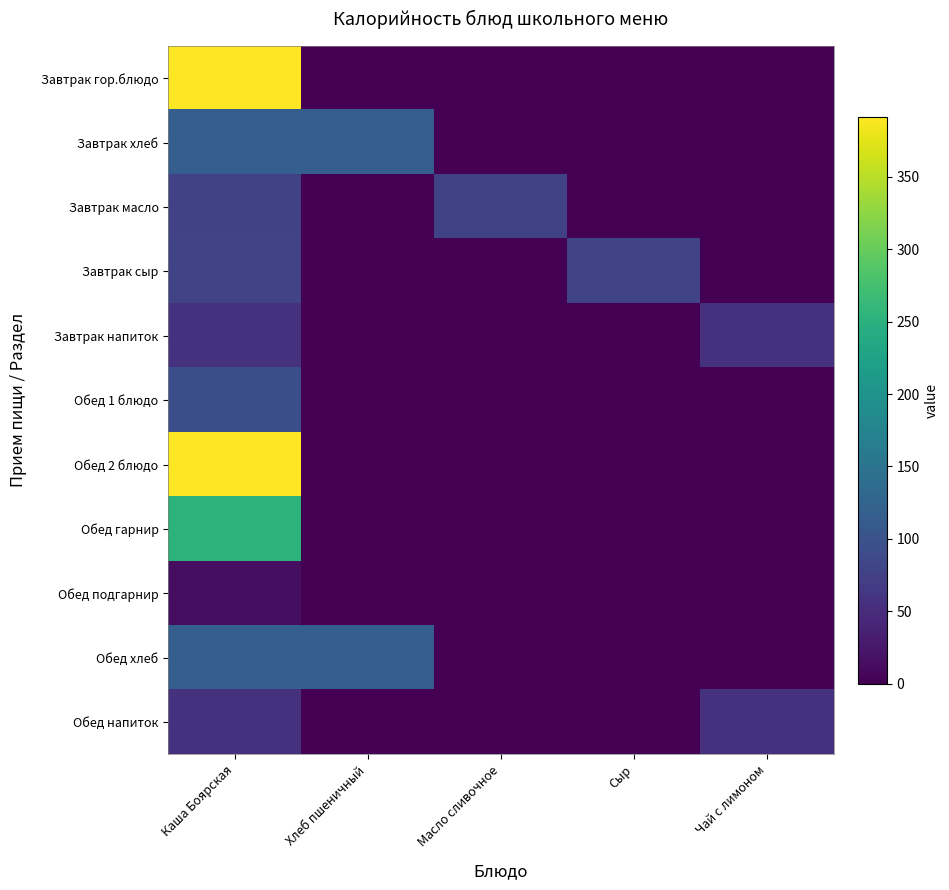

Reading left to right, extract all data points from this chart.

Завтрак гор.блюдо: Каша Боярская=391.5	Хлеб пшеничный=0.0	Масло сливочное=0.0	Сыр=0.0	Чай с лимоном=0.0
Завтрак хлеб: Каша Боярская=117.0	Хлеб пшеничный=117.0	Масло сливочное=0.0	Сыр=0.0	Чай с лимоном=0.0
Завтрак масло: Каша Боярская=77.0	Хлеб пшеничный=0.0	Масло сливочное=77.0	Сыр=0.0	Чай с лимоном=0.0
Завтрак сыр: Каша Боярская=80.0	Хлеб пшеничный=0.0	Масло сливочное=0.0	Сыр=80.0	Чай с лимоном=0.0
Завтрак напиток: Каша Боярская=56.0	Хлеб пшеничный=0.0	Масло сливочное=0.0	Сыр=0.0	Чай с лимоном=56.0
Обед 1 блюдо: Каша Боярская=94.4	Хлеб пшеничный=0.0	Масло сливочное=0.0	Сыр=0.0	Чай с лимоном=0.0
Обед 2 блюдо: Каша Боярская=391.5	Хлеб пшеничный=0.0	Масло сливочное=0.0	Сыр=0.0	Чай с лимоном=0.0
Обед гарнир: Каша Боярская=253.1	Хлеб пшеничный=0.0	Масло сливочное=0.0	Сыр=0.0	Чай с лимоном=0.0
Обед подгарнир: Каша Боярская=14.0	Хлеб пшеничный=0.0	Масло сливочное=0.0	Сыр=0.0	Чай с лимоном=0.0
Обед хлеб: Каша Боярская=117.0	Хлеб пшеничный=117.0	Масло сливочное=0.0	Сыр=0.0	Чай с лимоном=0.0
Обед напиток: Каша Боярская=56.0	Хлеб пшеничный=0.0	Масло сливочное=0.0	Сыр=0.0	Чай с лимоном=56.0